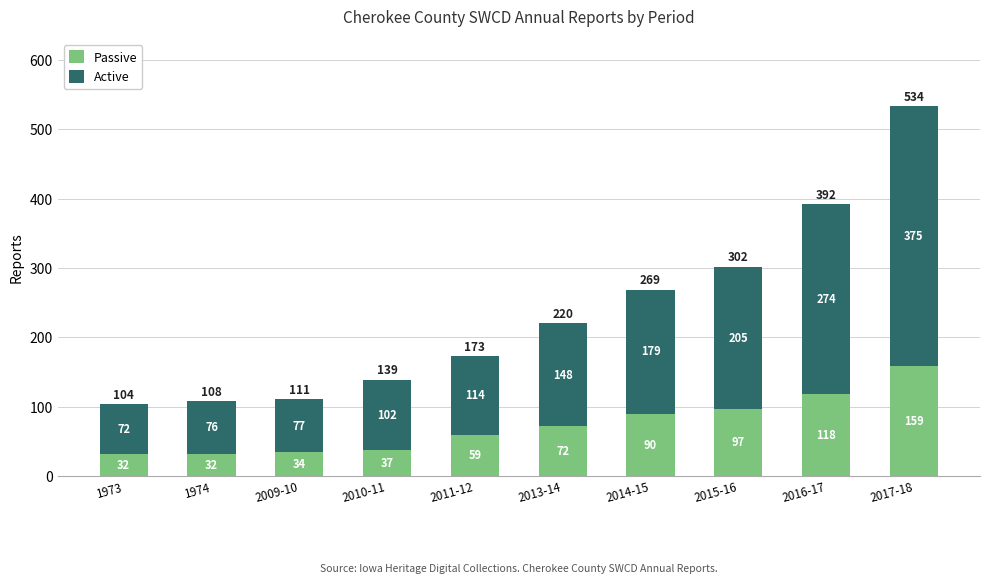

How many categories are shown in the chart?

10